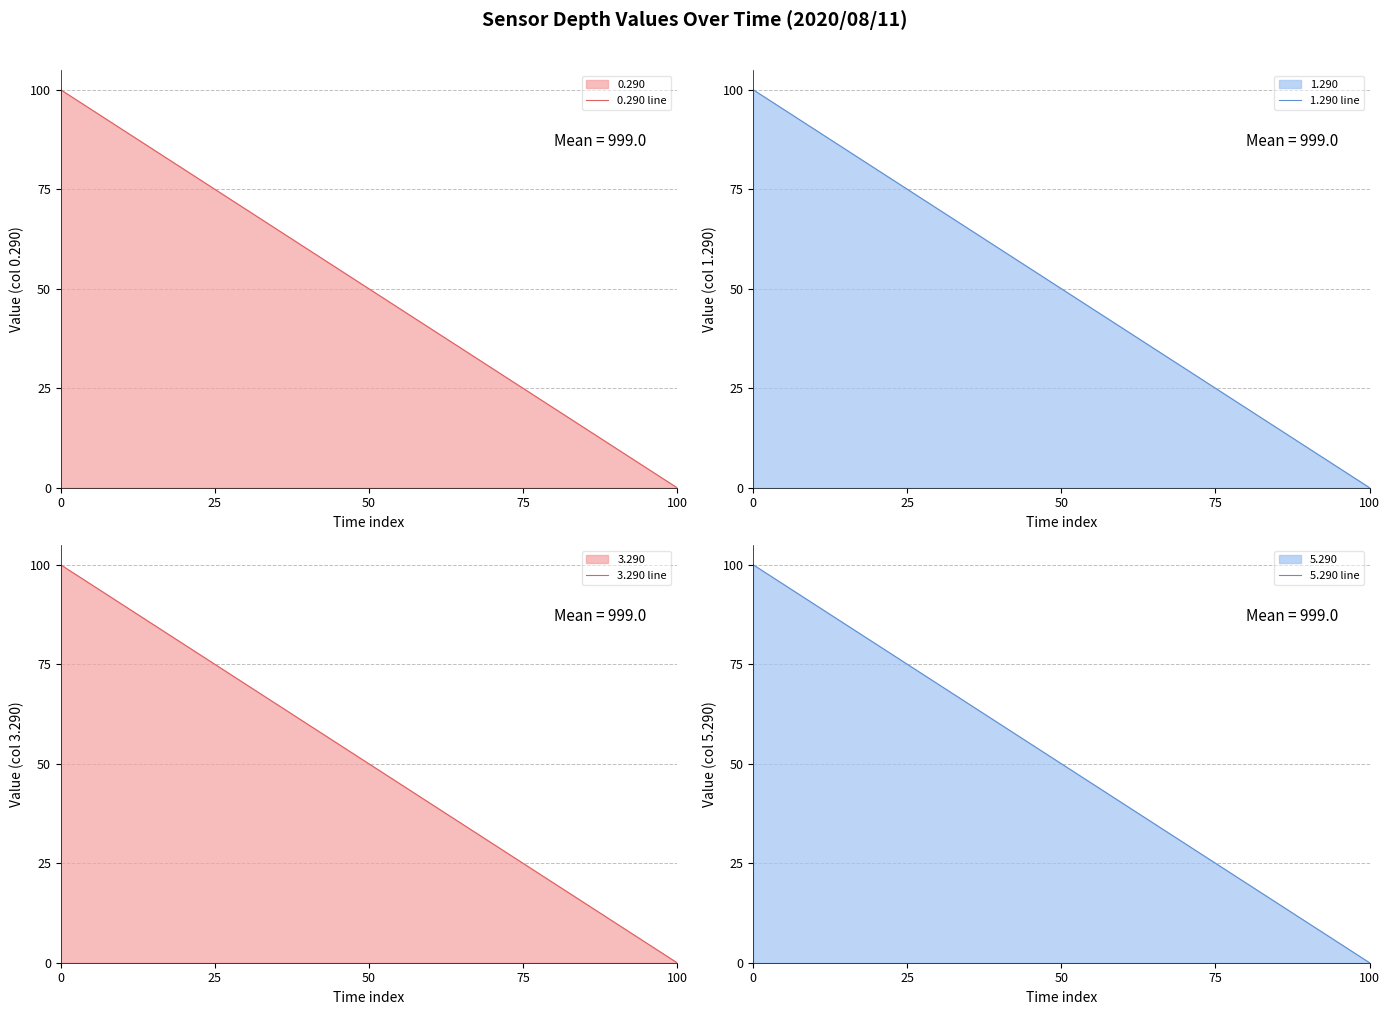

True or false: 1.290 line and 5.290 line cross at least once.

False